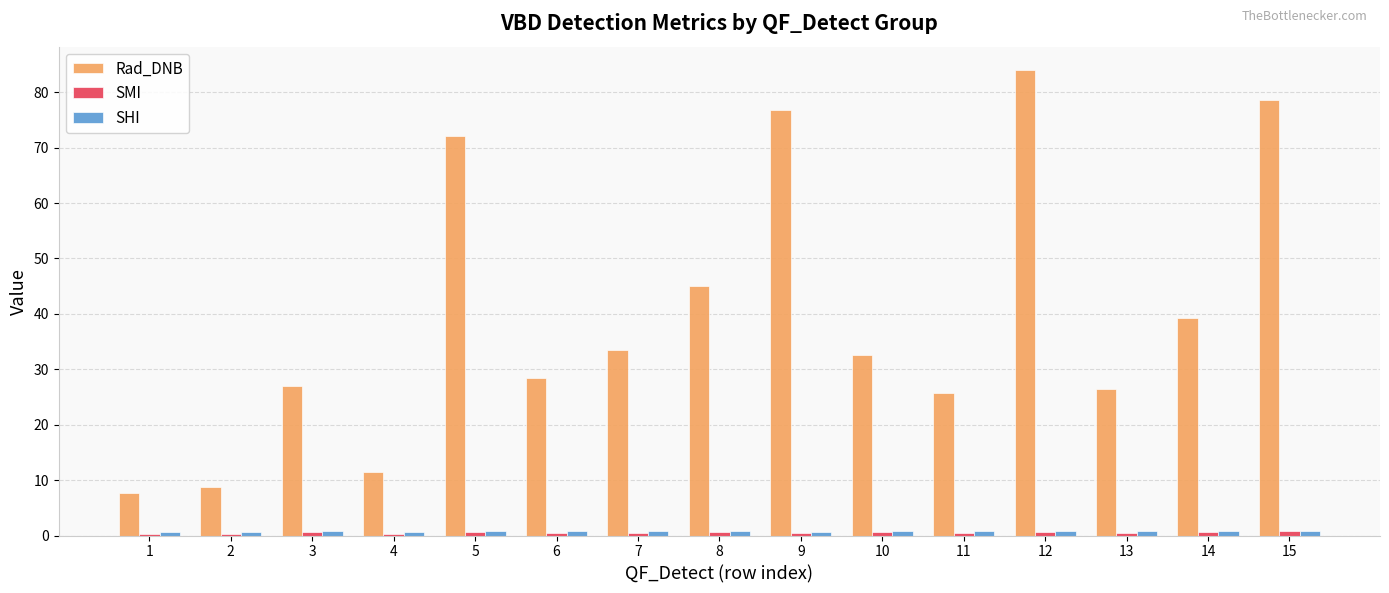

What is the sum of all Rad_DNB values?

597.3